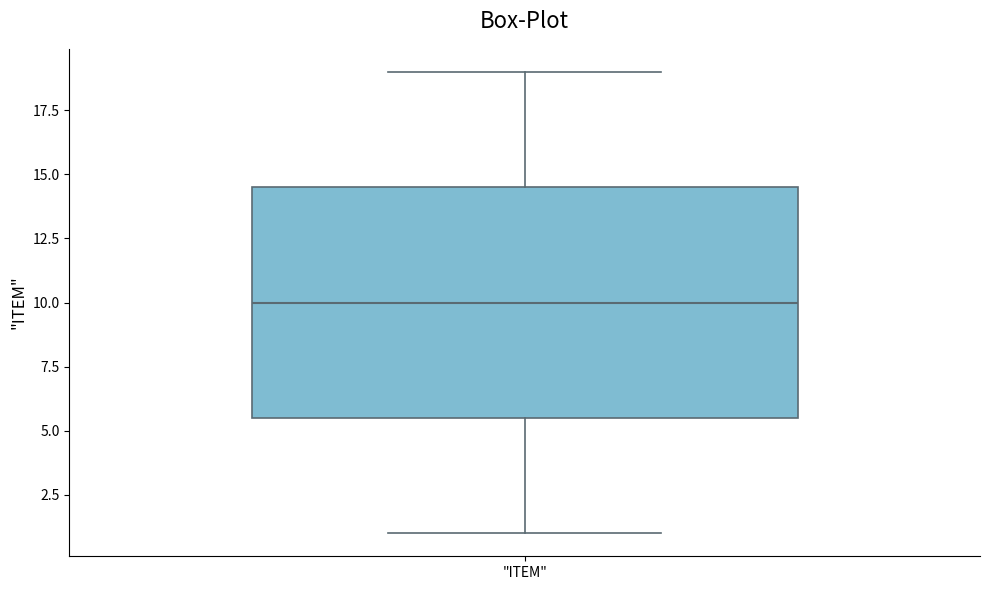

Read this box plot against the y-axis: the position of the median line, the range covered by the box, and the ends of both whiskers. The values are not printed on the chart, so give them approximately, as read against the axis.

median 10.0, box 5.5 to 14.5, whiskers 1.0 to 19.0